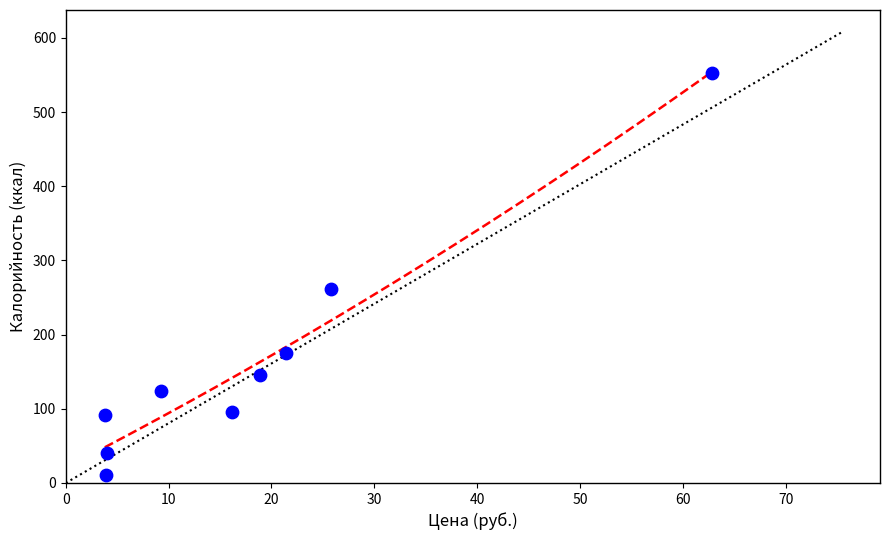

What is the range of Y values (max minus min)?

541